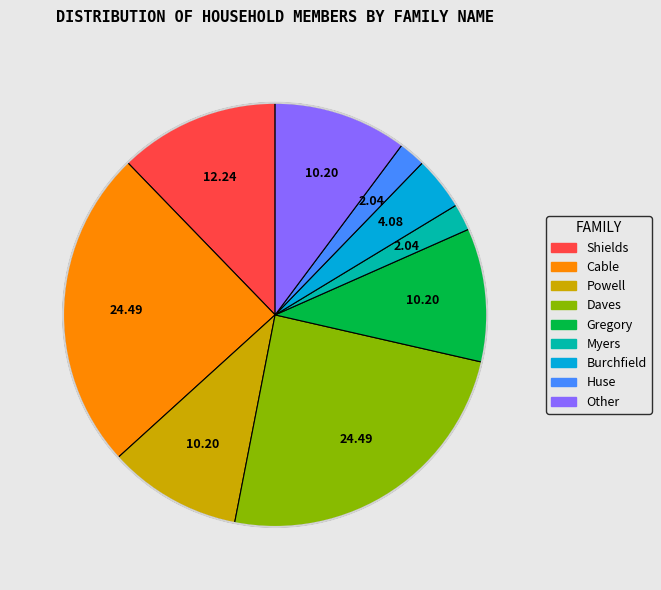

Between Cable and Other, which is larger?

Cable